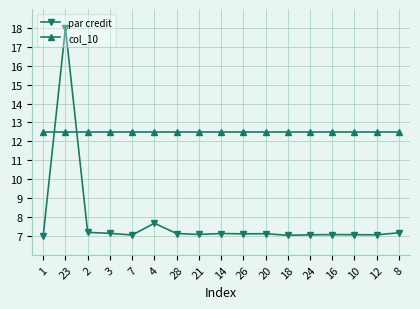

What is the maximum value for col_10?

12.5